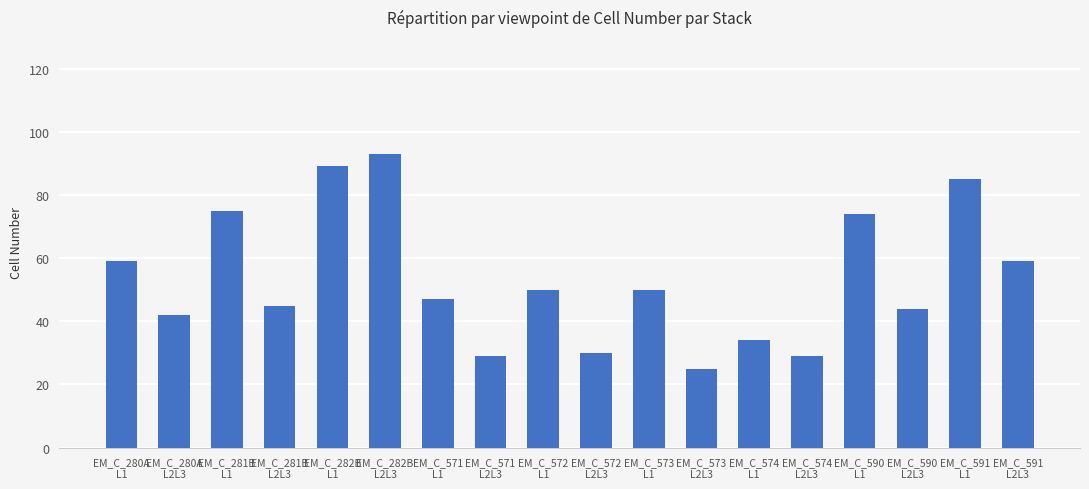

What is the maximum value shown in the chart?

93